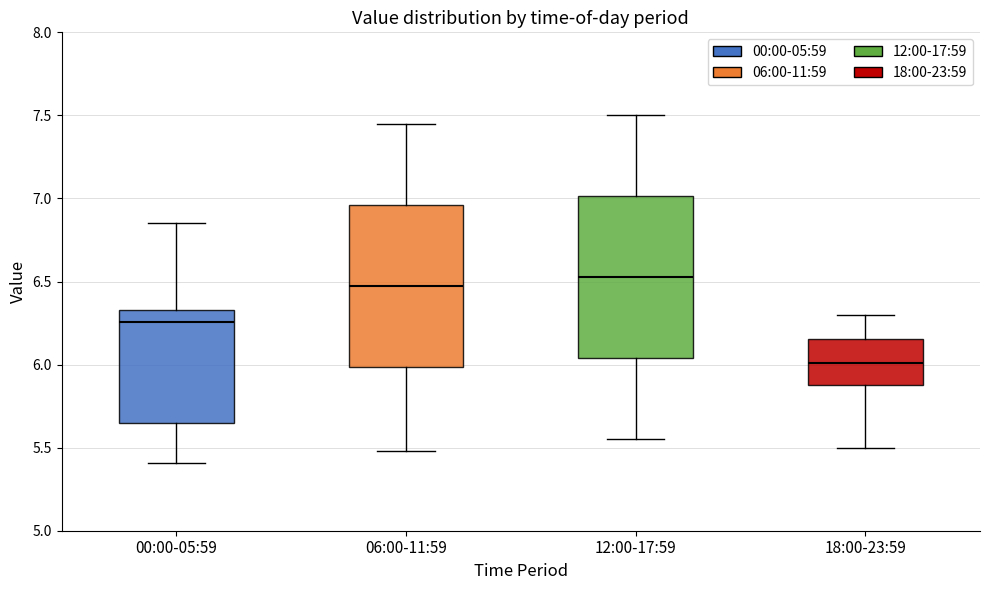

Reading left to right, read every box against the y-axis: the position of its median line, the range the box covers, and the ends of its whiskers. The values are not printed on the chart, so give them approximately, as read against the axis.

00:00-05:59: median 6.25, box 5.65 to 6.35, whiskers 5.40 to 6.85
06:00-11:59: median 6.50, box 6.00 to 6.95, whiskers 5.50 to 7.45
12:00-17:59: median 6.55, box 6.05 to 7.00, whiskers 5.55 to 7.50
18:00-23:59: median 6.00, box 5.90 to 6.15, whiskers 5.50 to 6.30